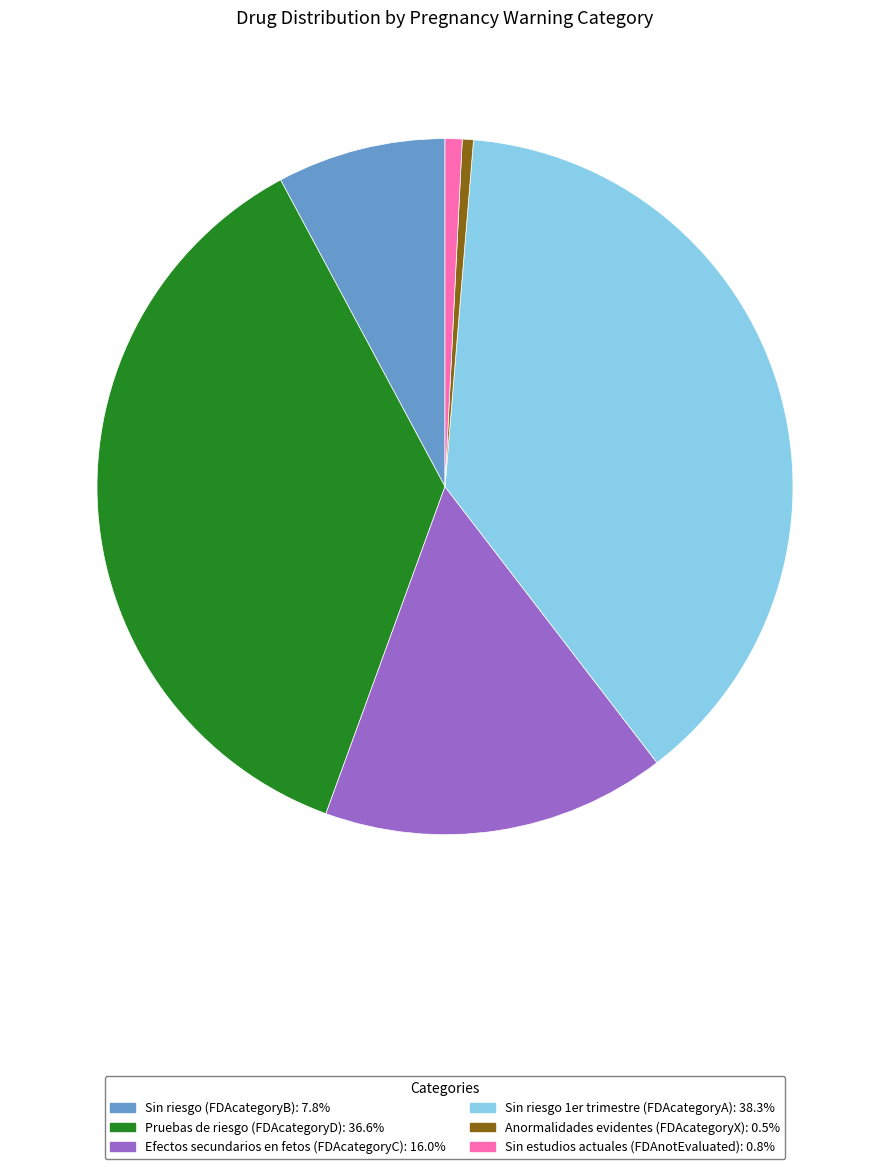

How many slices are in this pie chart?

6